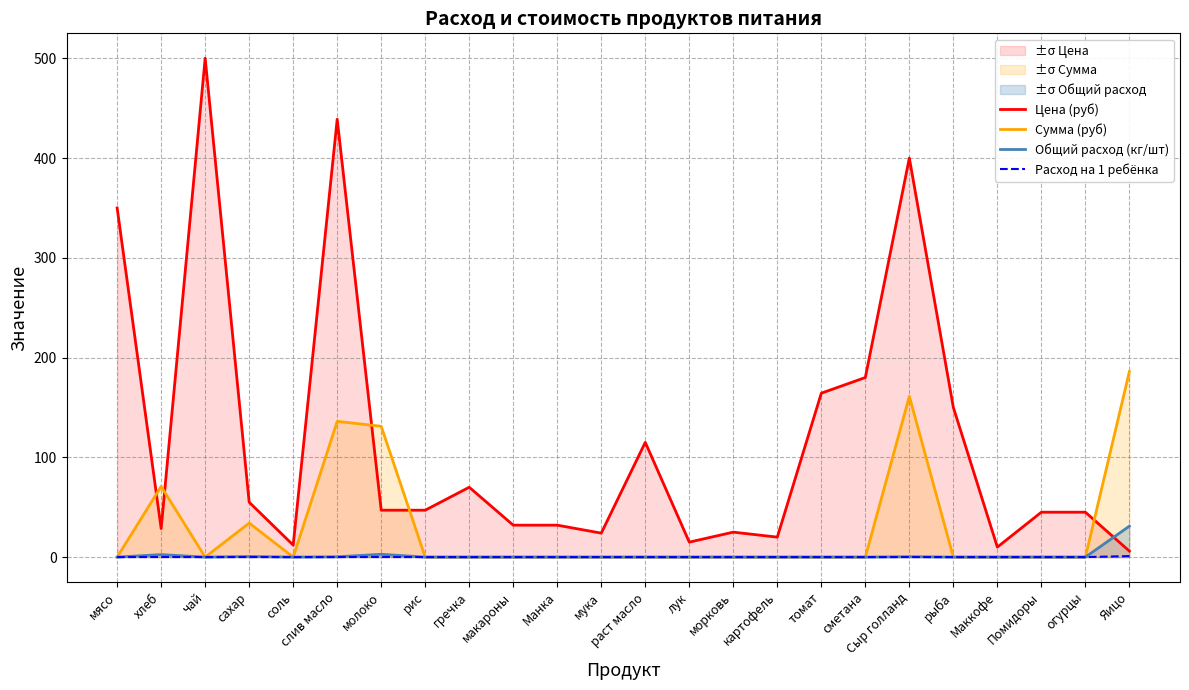

How many lines are shown in the chart?

4